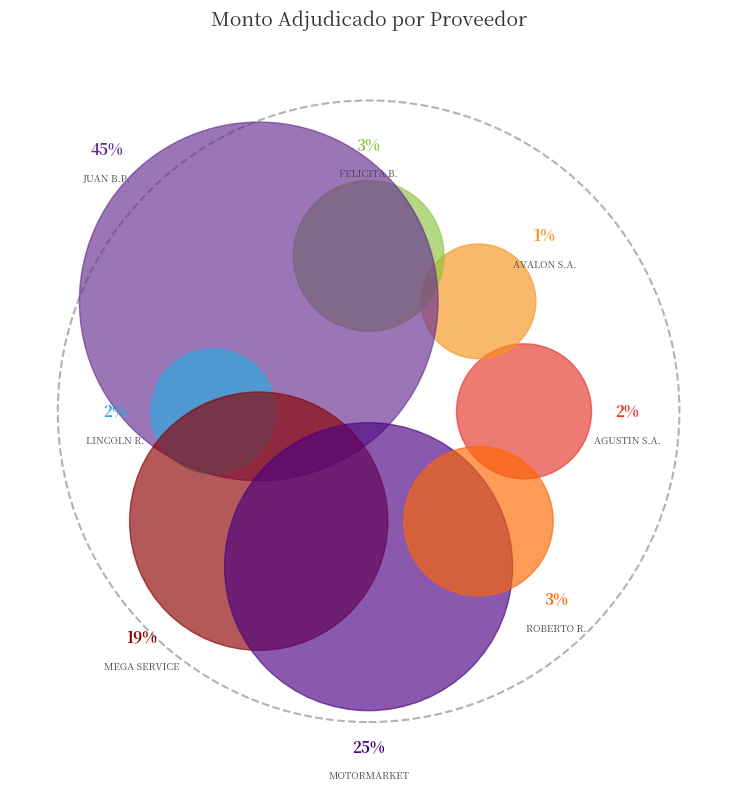

Rank the categories by value from highest to lowest.

JUAN BRAULIO PEREZ GUTIERREZ, MOTORMARKET S.A., MEGA - SERVICE SRL, FELICITA BERNAL MERCADO, ROBERTO CARLOS RODRIGUEZ BARRIOS, AGUSTIN SERVIN AYALA, LINCOLN DAVID RAUSKY TABACMAN, AVALON S.A.